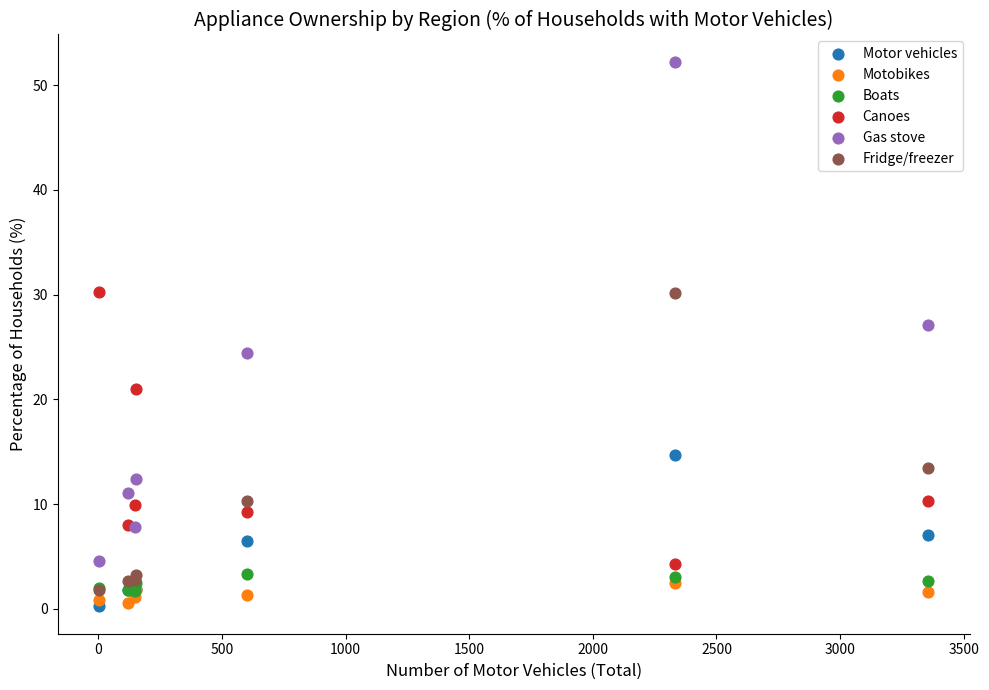

Which series reaches the maximum Y coordinate?

Gas stove